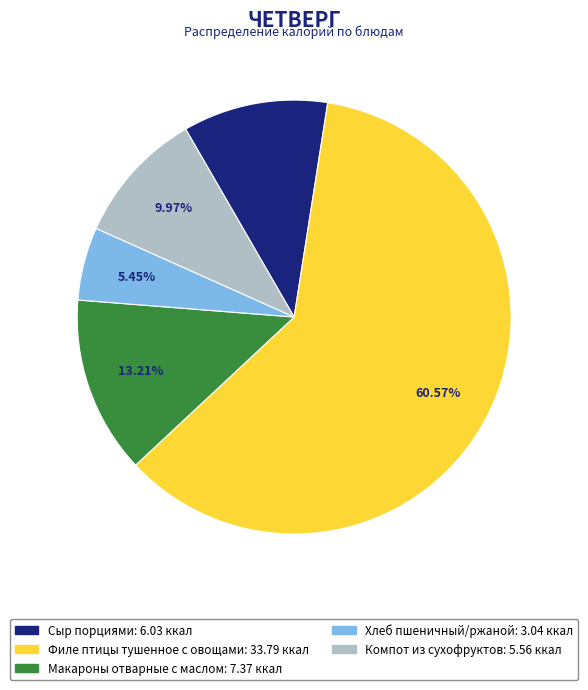

To the nearest percent, what percentage of the pie is Сыр порциями?

11%